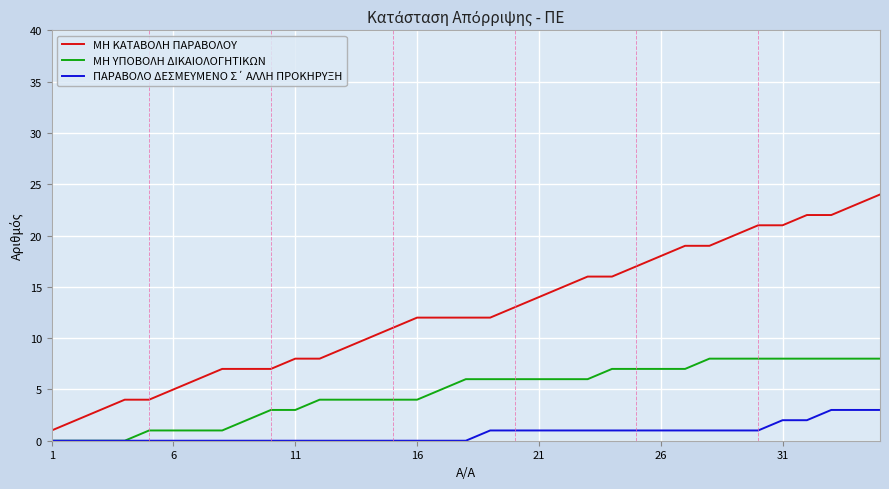

Which series has the largest range (max minus min)?

ΜΗ ΚΑΤΑΒΟΛΗ ΠΑΡΑΒΟΛΟΥ